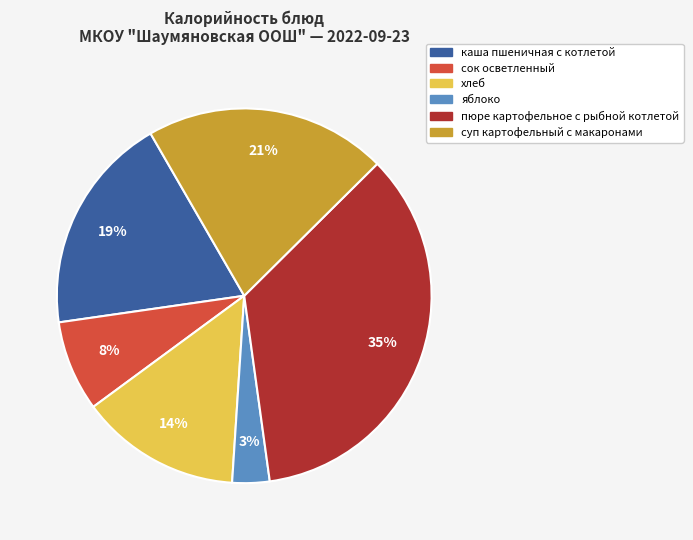

Rank the categories by value from lowest to highest.

яблоко, сок осветленный, хлеб, каша пшеничная с котлетой, суп картофельный с макаронами, пюре картофельное с рыбной котлетой